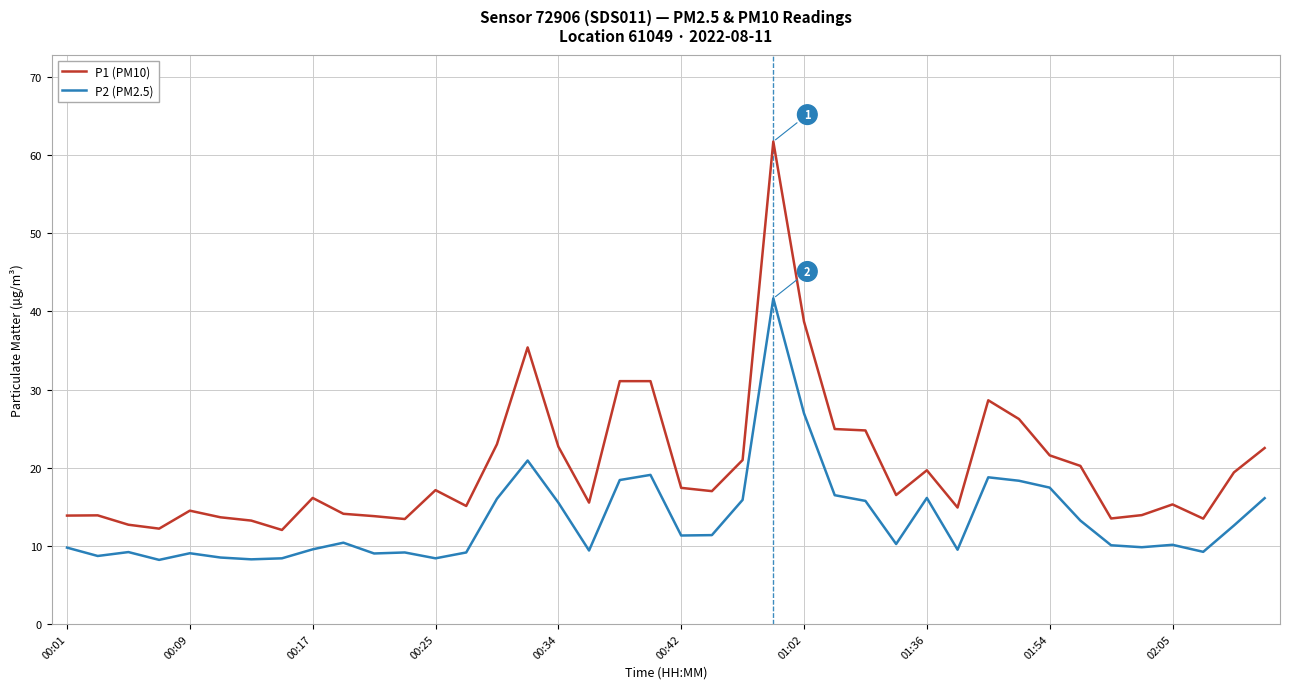

Which series has the largest total across all categories?

P1 (PM10)